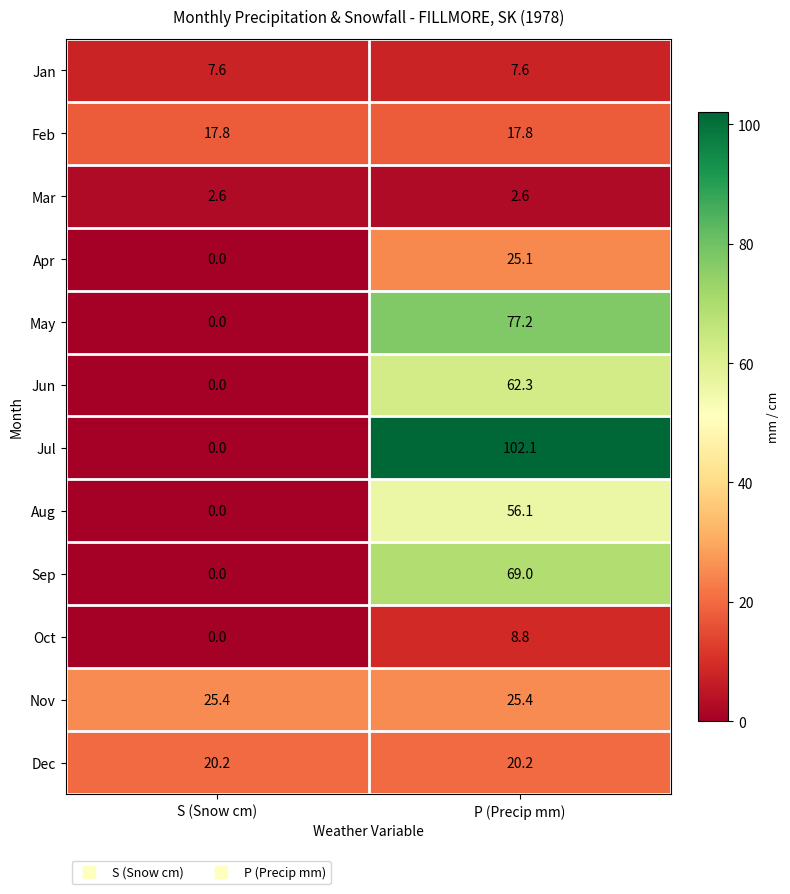

The Apr series shows 7.9 at P (Precip mm). True or false?

False